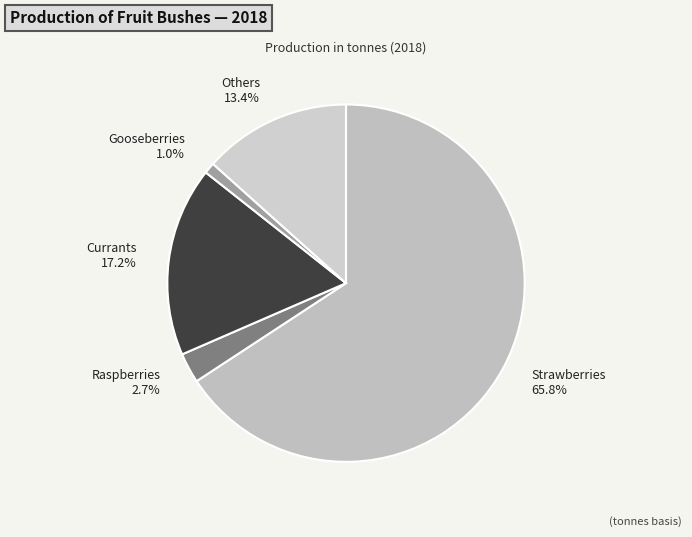

Rank the categories by value from highest to lowest.

Strawberries, Currants, Others, Raspberries, Gooseberries